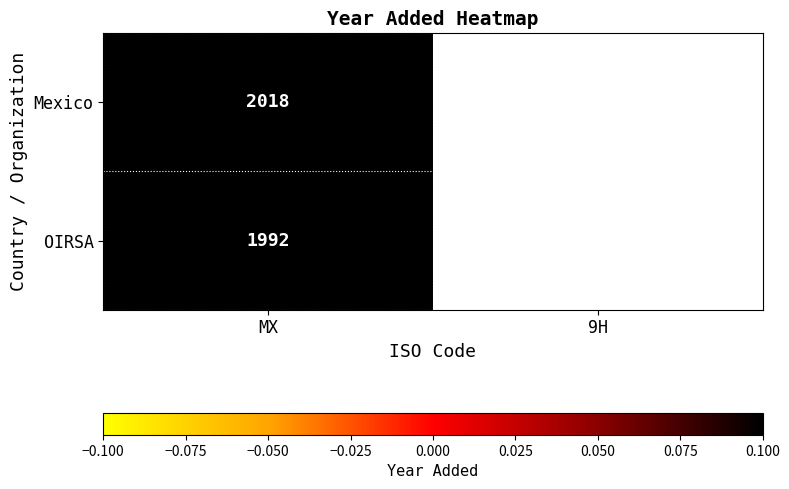

At which category is the sum across all series the highest?

MX